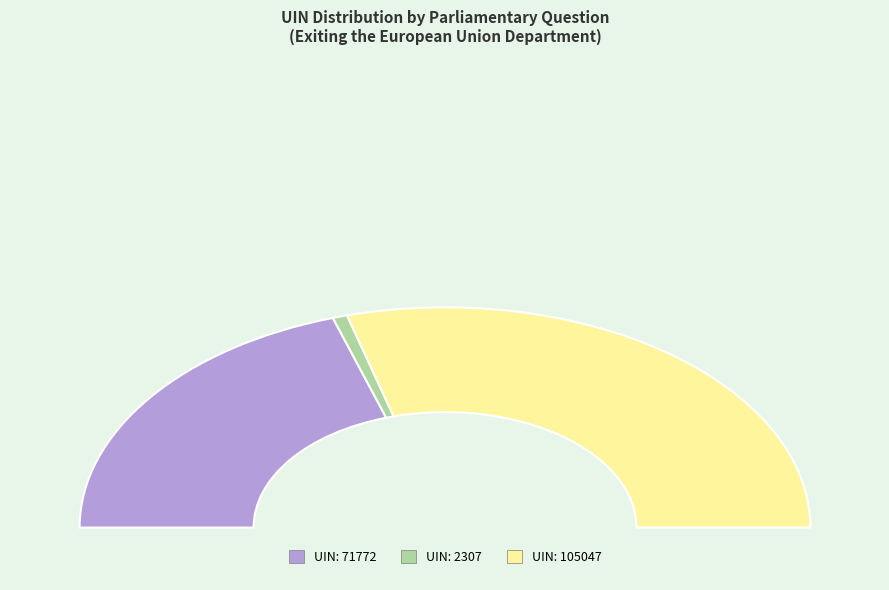

Is it true that 71772 is 40% of the pie?

True